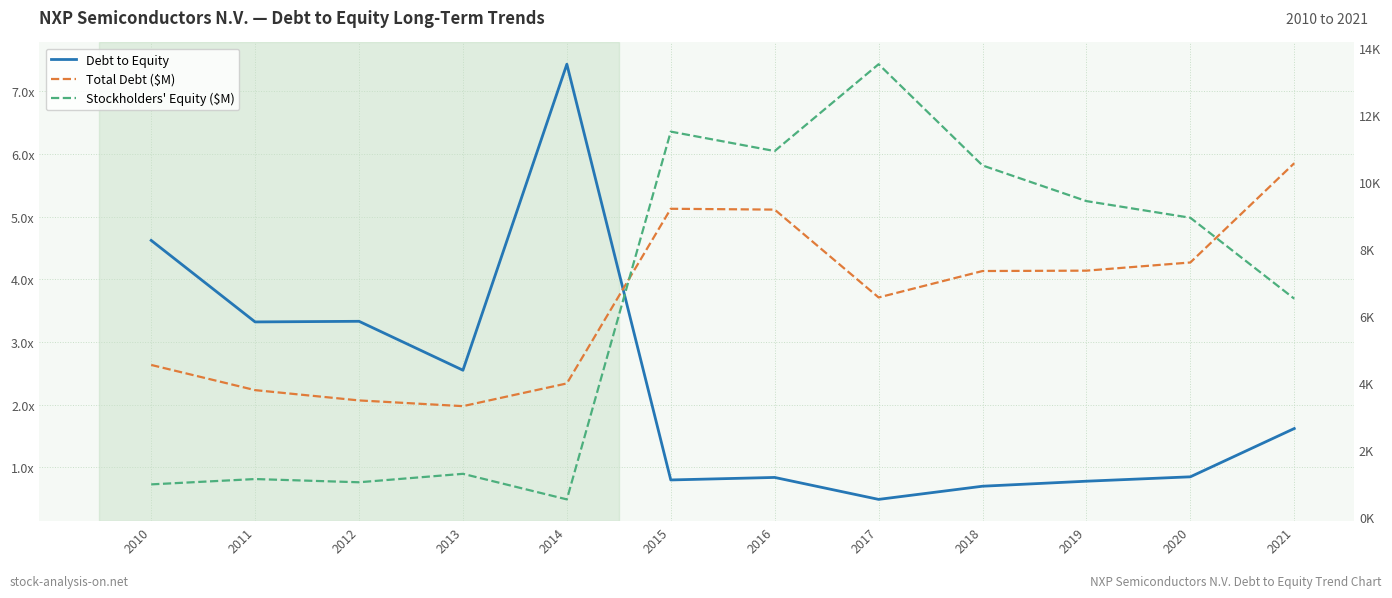

How many lines are shown in the chart?

3